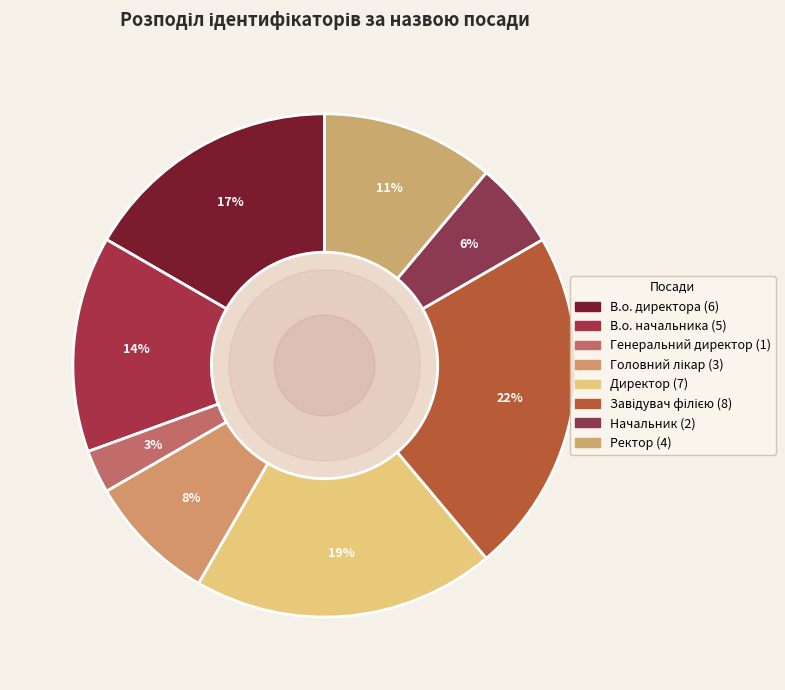

Count the number of slices in the pie.

8